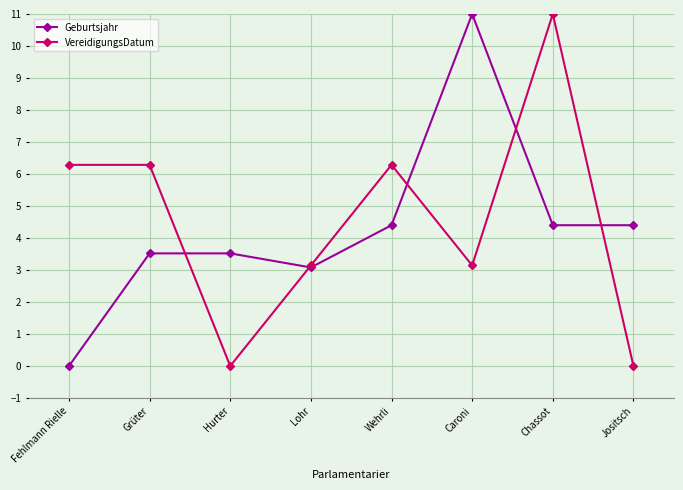

Where do Geburtsjahr and VereidigungsDatum first cross each other?

Grüter and Hurter